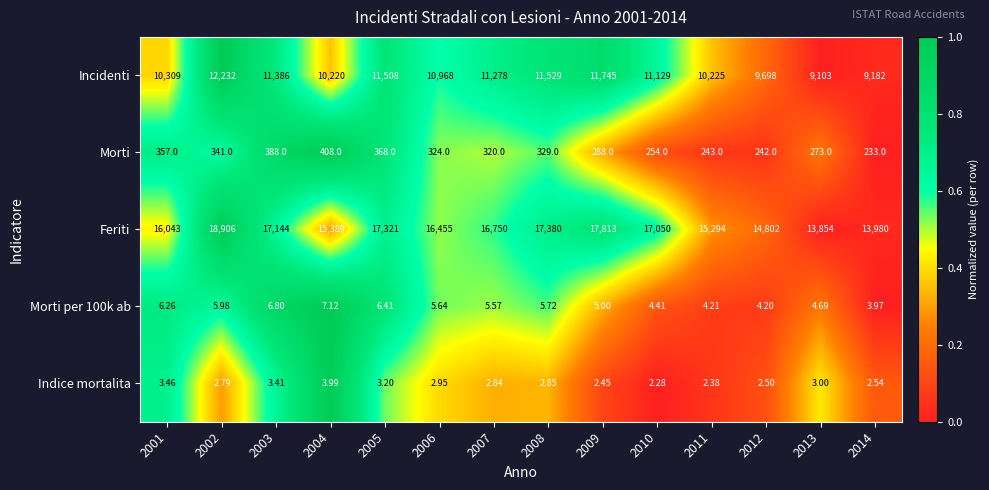

How many data points does each series have?

14